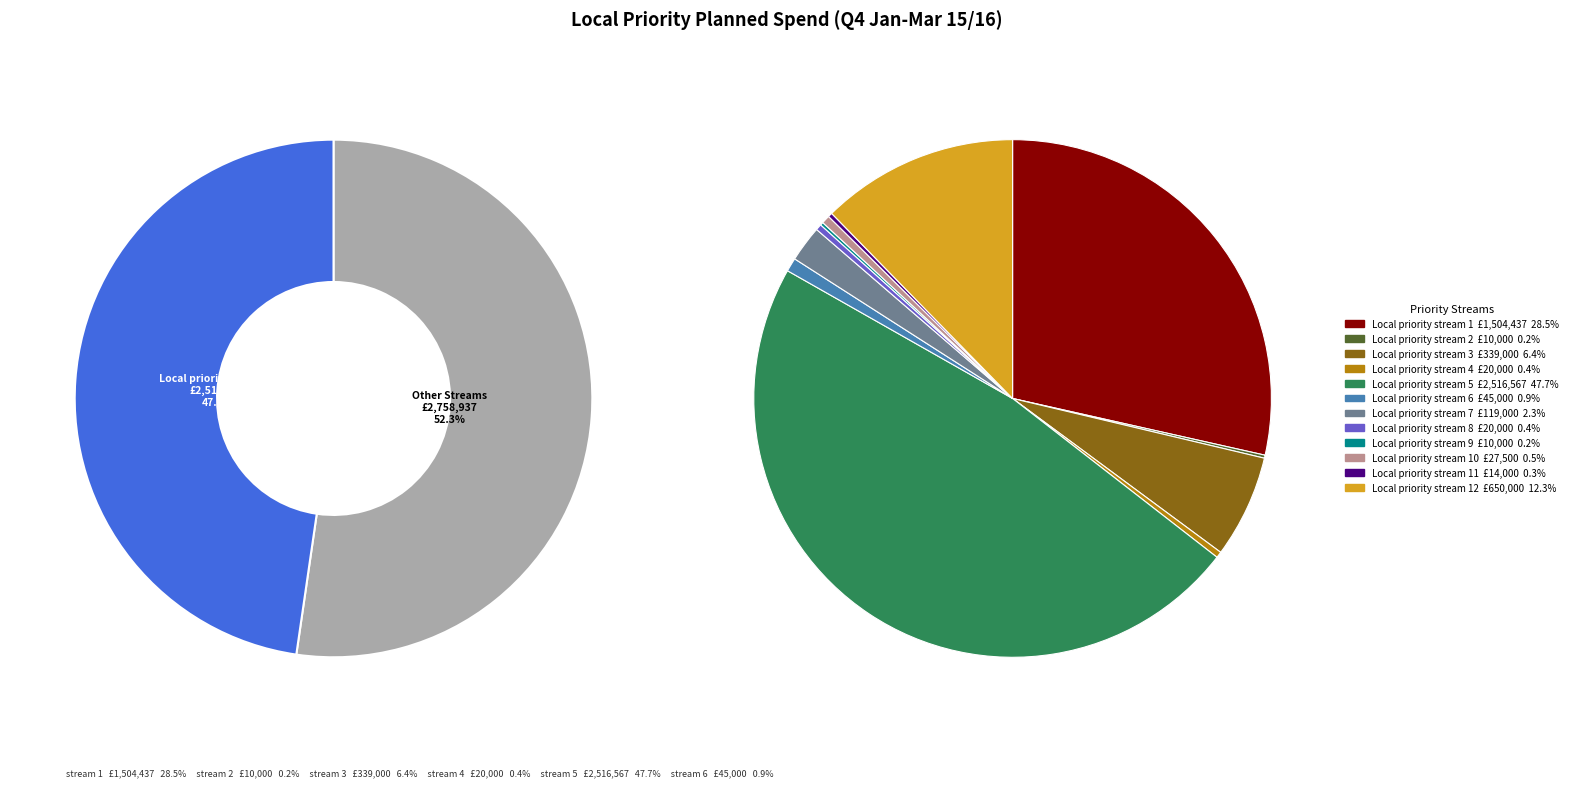

What is the smallest slice in the pie chart?

Local priority stream 2